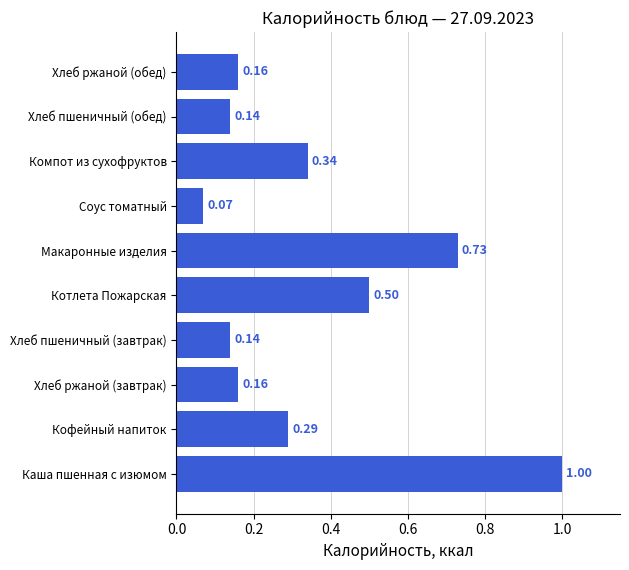

At which label is the value closest to 0?

Соус томатный